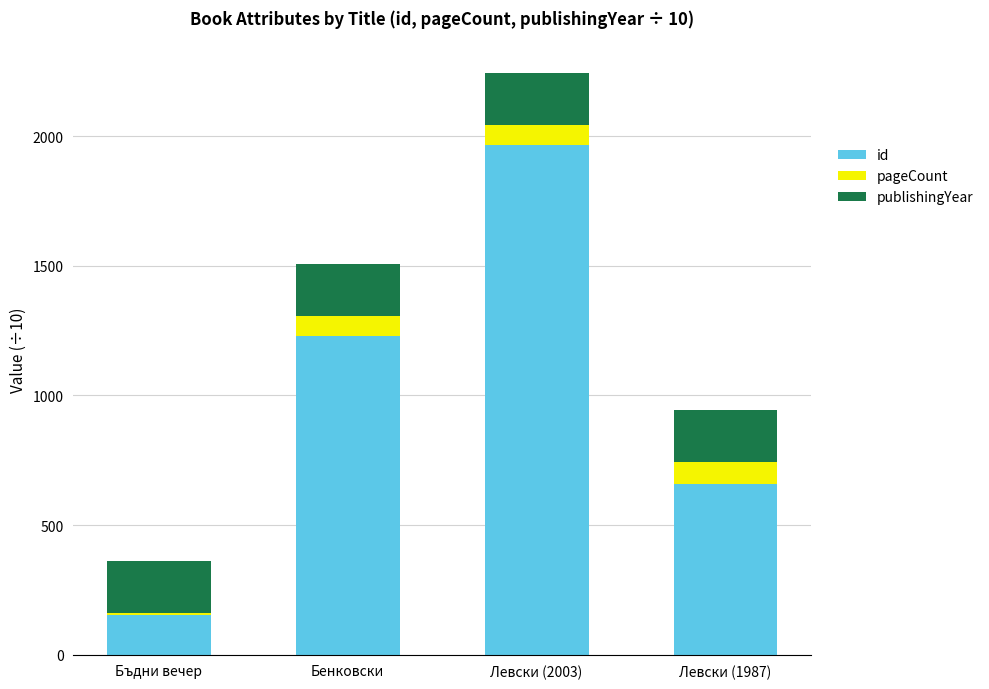

True or false: id has a value of 850.8 at Левски (2003).

False